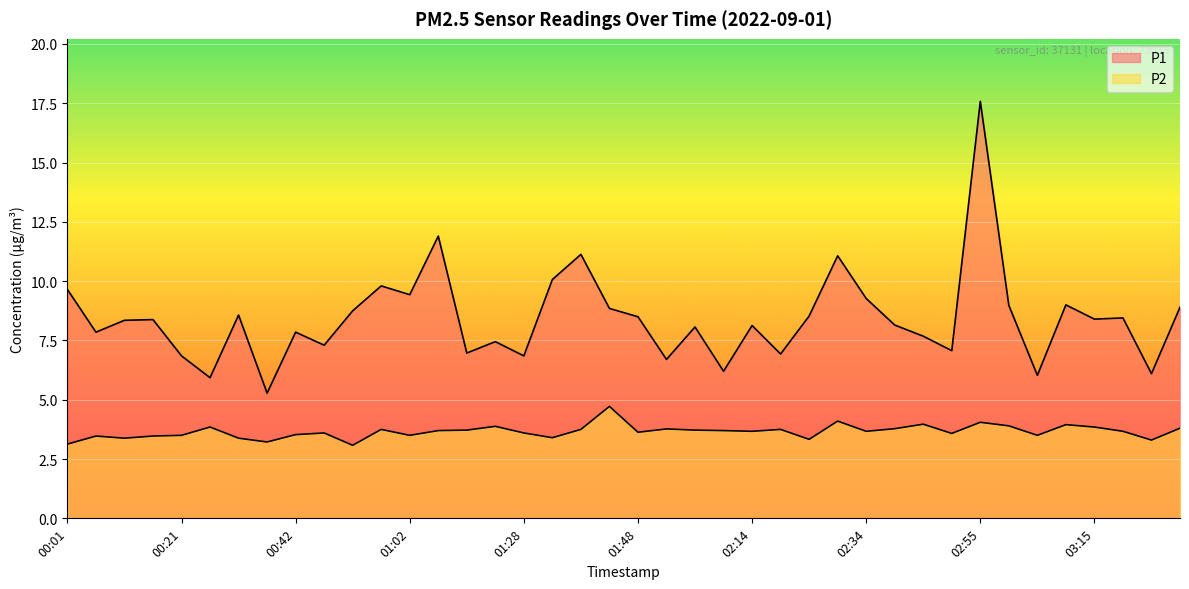

What is the label of the 13th point from the left?

01:02